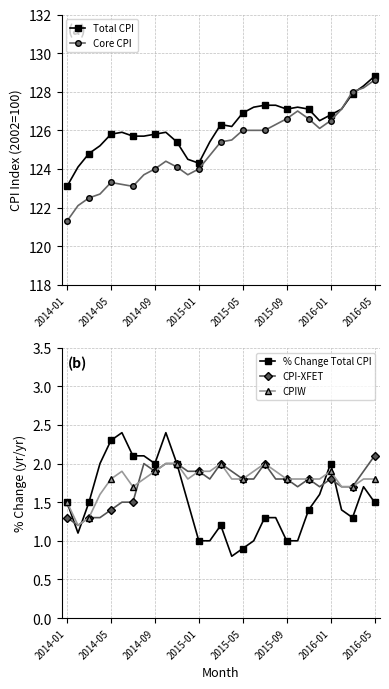

True or false: % Change Total CPI has more than 0 points higher than both neighbors.

True